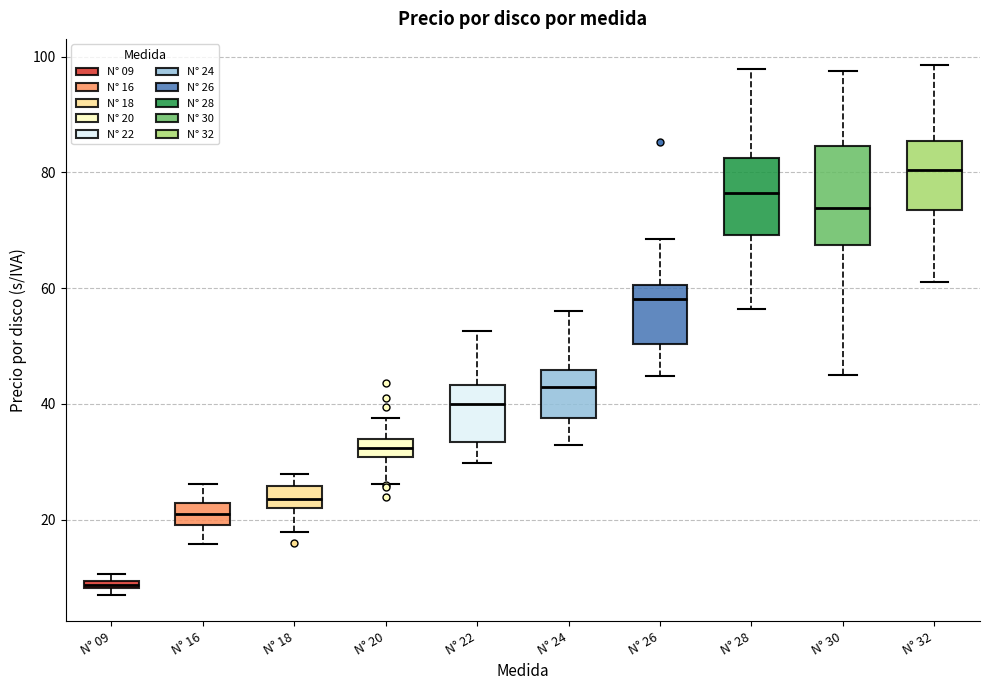

Which box has the highest median line?

N° 32